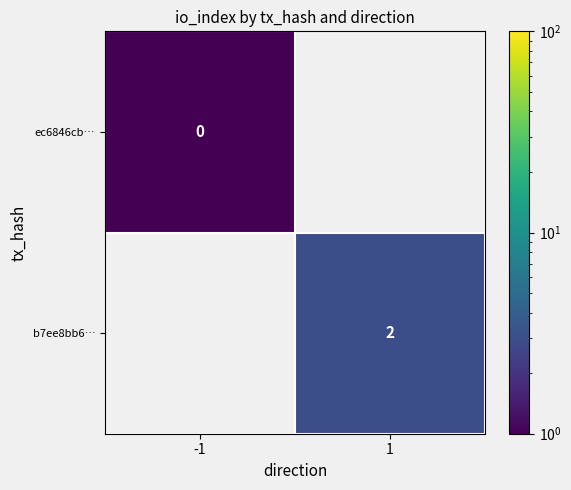

The b7ee8bb6… series shows 3 at 1. True or false?

False